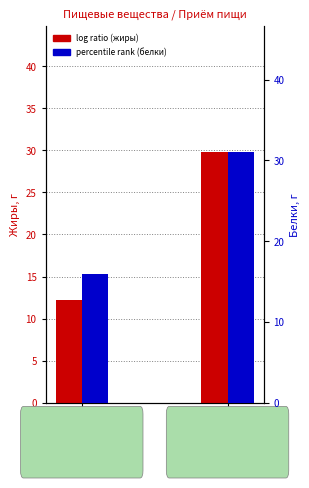

List the series in order of their peak value, lowest first.

log ratio (жиры), percentile rank (белки)